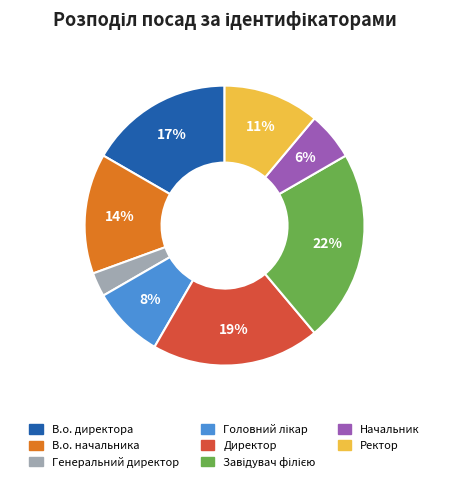

How many segments does this pie chart have?

8